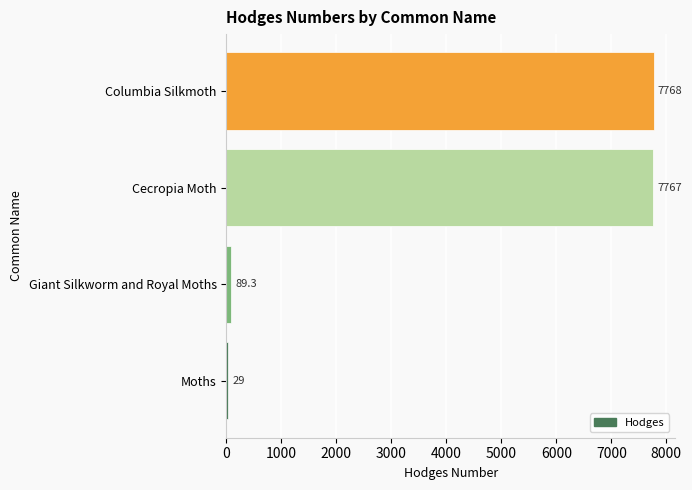

Approximately how many times larger is the value at Giant Silkworm and Royal Moths compared to Moths?

3.1